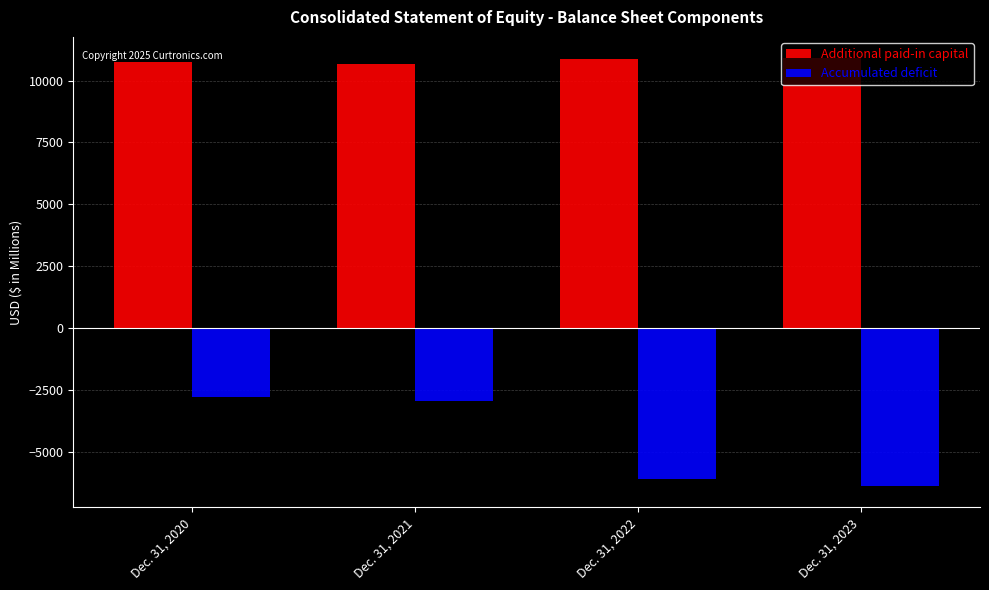

Which series has the largest total across all categories?

Additional paid-in capital